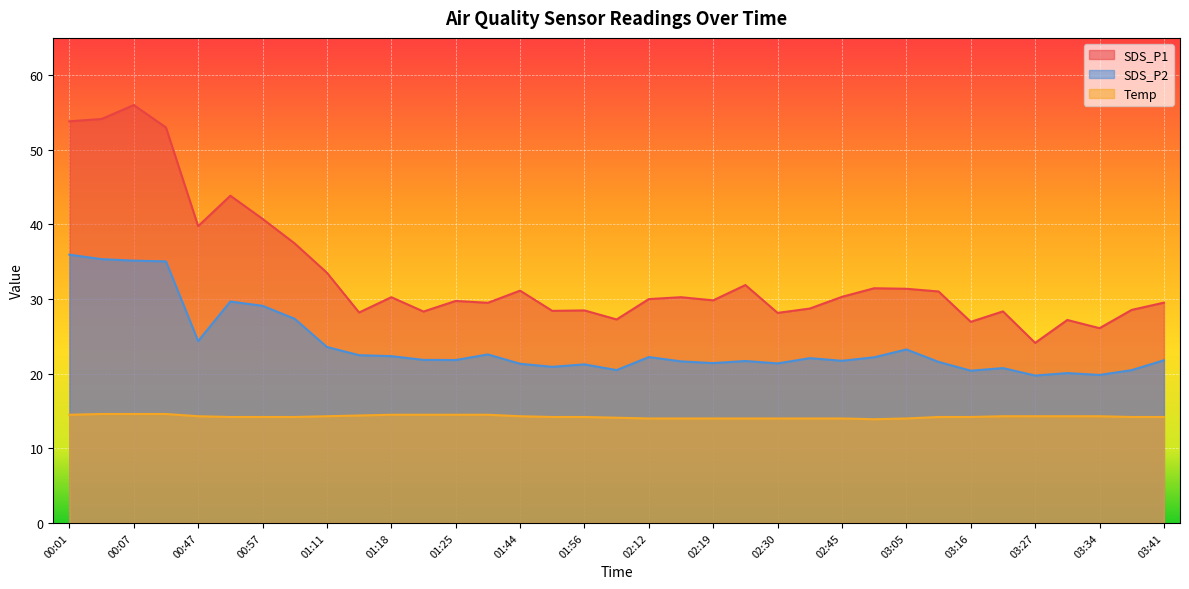

Reading left to right, list all the values displayed in this chart.

SDS_P1: 53.8	54.1	56.0	53.0	39.8	43.9	40.8	37.5	33.5	28.2	30.2	28.3	29.8	29.5	31.1	28.4	28.5	27.3	30.0	30.2	29.8	31.9	28.1	28.7	30.3	31.4	31.4	31.0	26.9	28.4	24.1	27.2	26.1	28.6	29.5
SDS_P2: 36.0	35.4	35.1	35.0	24.4	29.7	29.1	27.4	23.6	22.5	22.4	21.9	21.8	22.6	21.3	20.9	21.2	20.5	22.2	21.6	21.4	21.7	21.4	22.1	21.7	22.2	23.2	21.6	20.4	20.8	19.8	20.1	19.8	20.5	21.8
Temp: 14.5	14.6	14.6	14.6	14.3	14.2	14.2	14.2	14.3	14.4	14.5	14.5	14.5	14.5	14.3	14.2	14.2	14.1	14.0	14.0	14.0	14.0	14.0	14.0	14.0	13.9	14.0	14.2	14.2	14.3	14.3	14.3	14.3	14.2	14.2